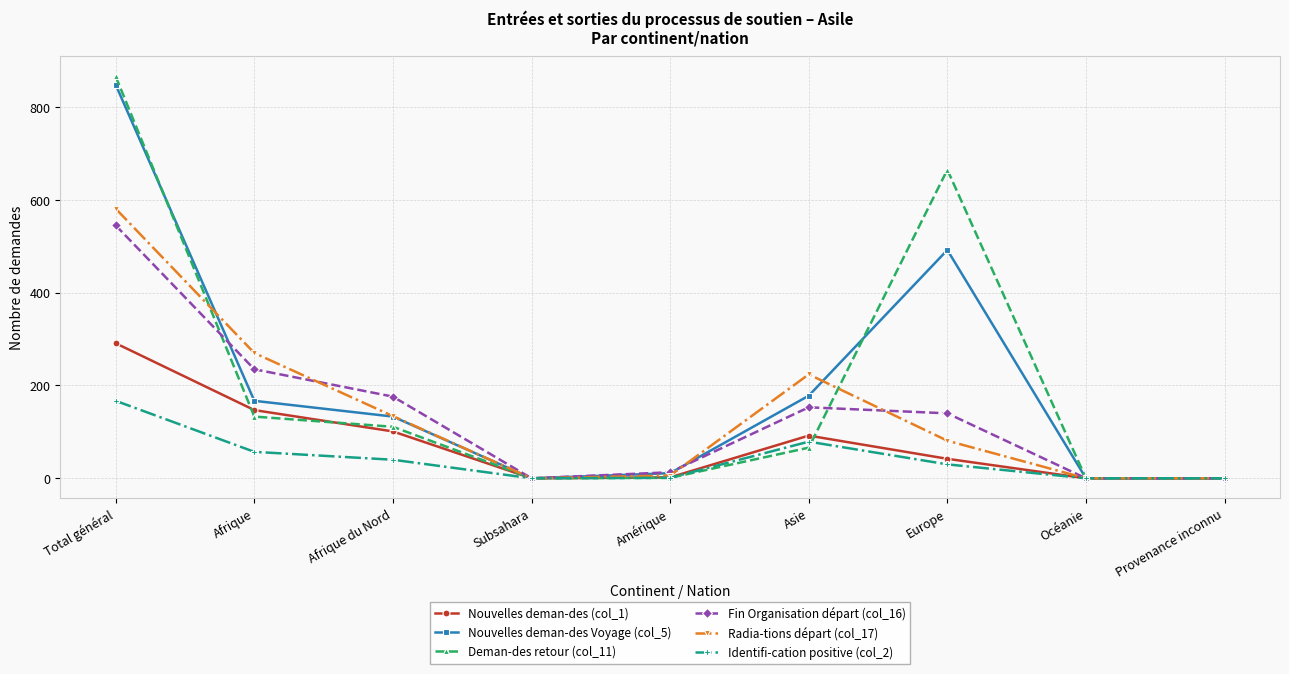

How many categories are shown in the chart?

9